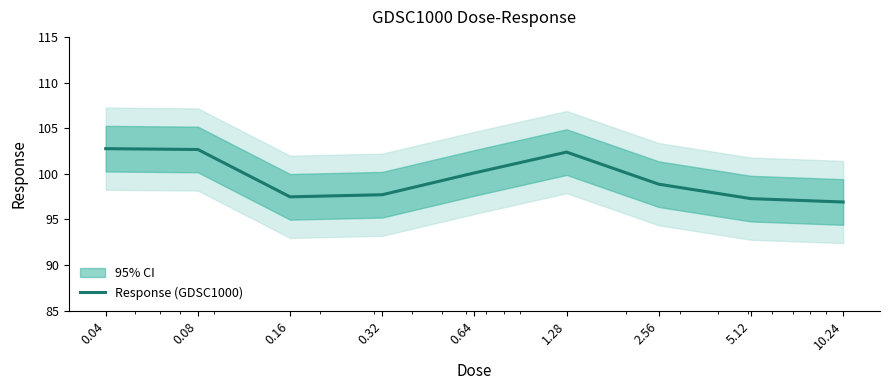

The chart shows a value of 97.3 at 5.12. True or false?

True